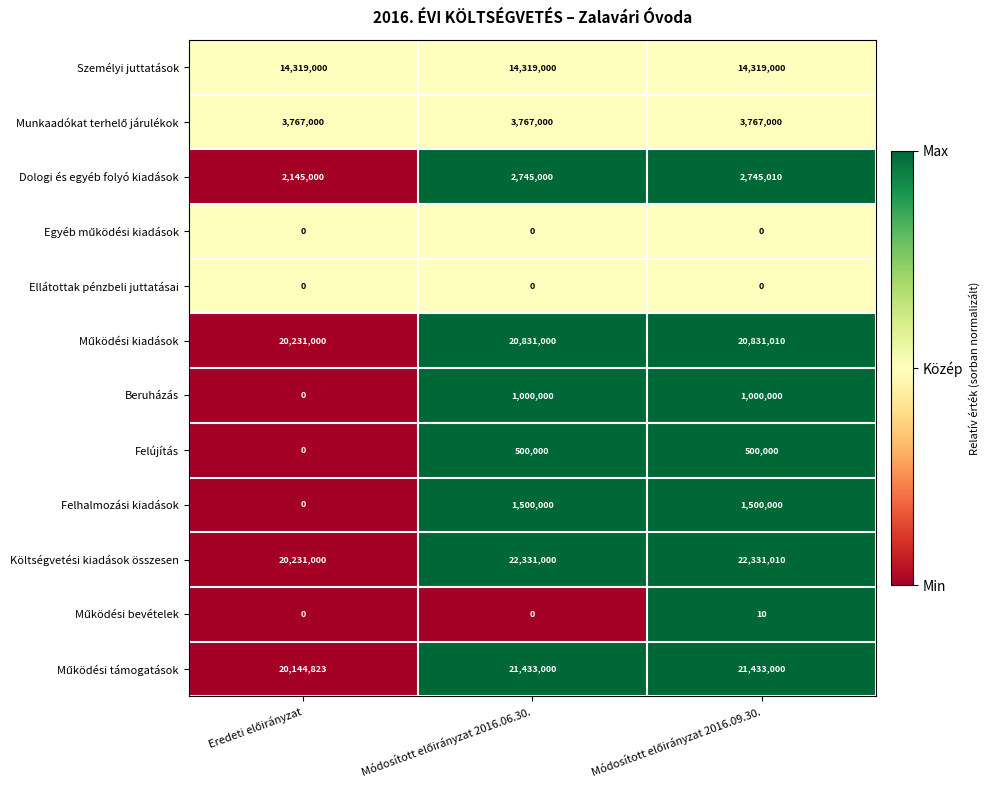

What is the average value of the Költségvetési kiadások összesen series?

21631003